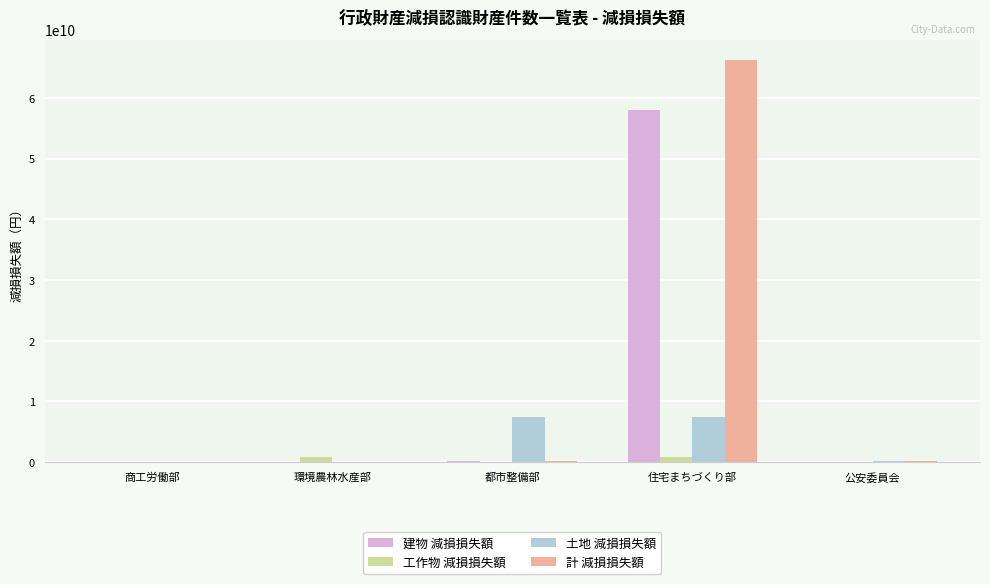

Are the bars horizontal?

No